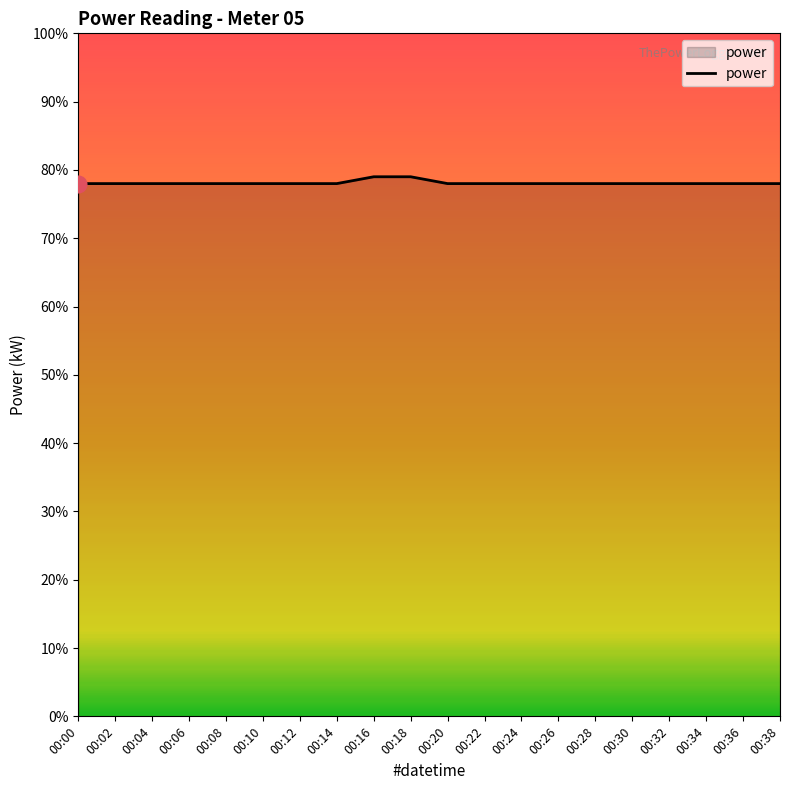

Is this an area chart (filled region under the line)?

Yes